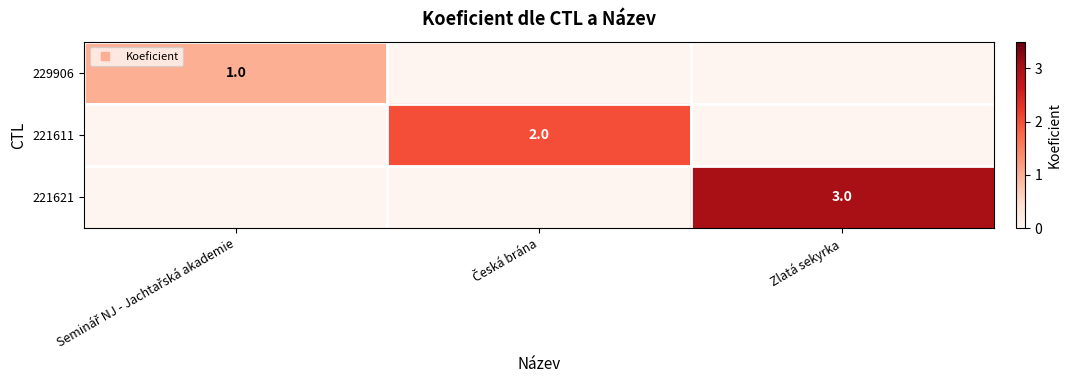

List the series in order of their overall mean, highest first.

221621, 221611, 229906